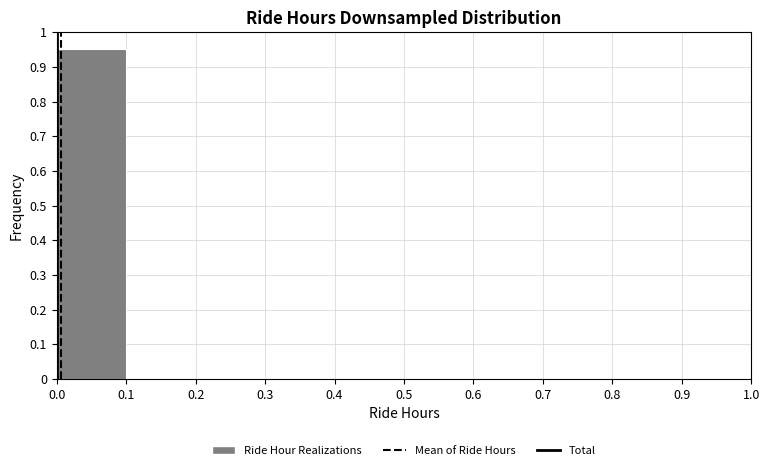

Reading left to right, transcribe this chart: for each bar, give the range it covers on the x-axis and its height. The values are not printed on the chart, so give them approximately, as read against the axis.

0.0 to 0.1: 0.95
0.1 to 0.2: 0
0.2 to 0.3: 0
0.3 to 0.4: 0
0.4 to 0.5: 0
0.5 to 0.6: 0
0.6 to 0.7: 0
0.7 to 0.8: 0
0.8 to 0.9: 0
0.9 to 1.0: 0